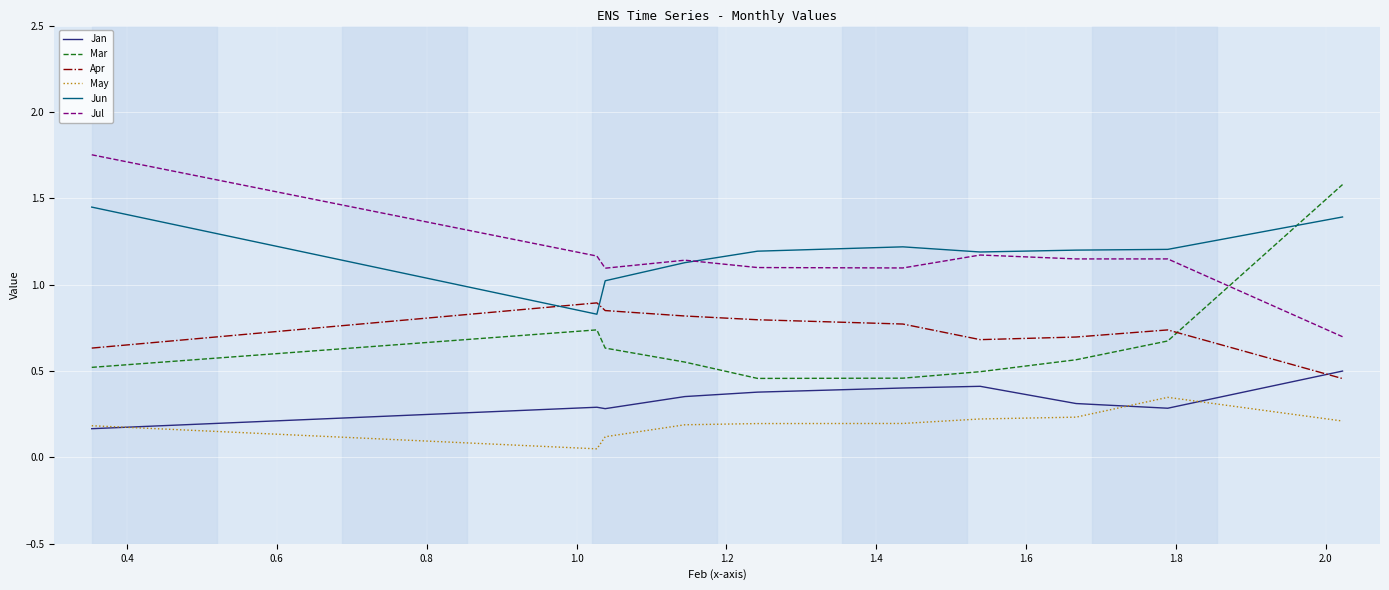

How many lines are shown in the chart?

6